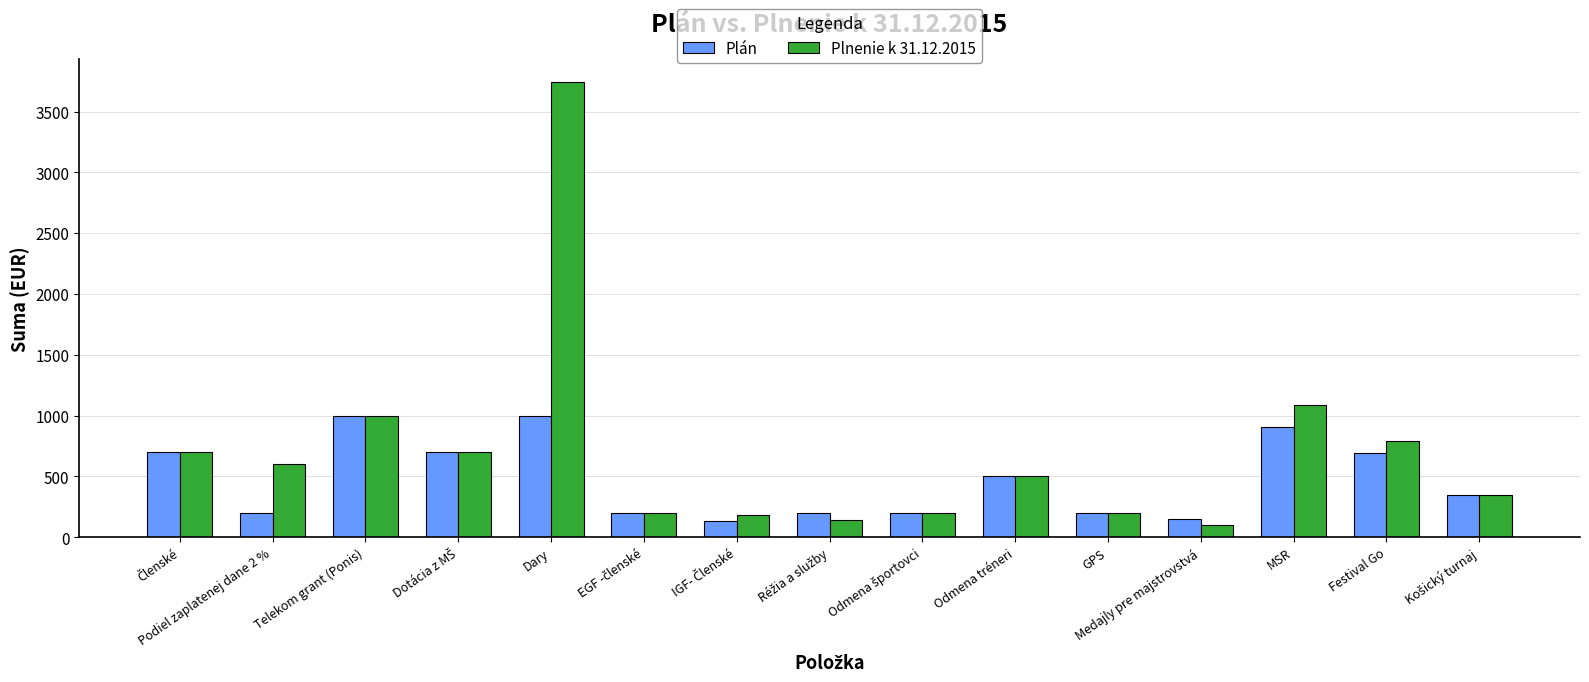

At which label is Plnenie k 31.12.2015 closest to 1922?

MSR